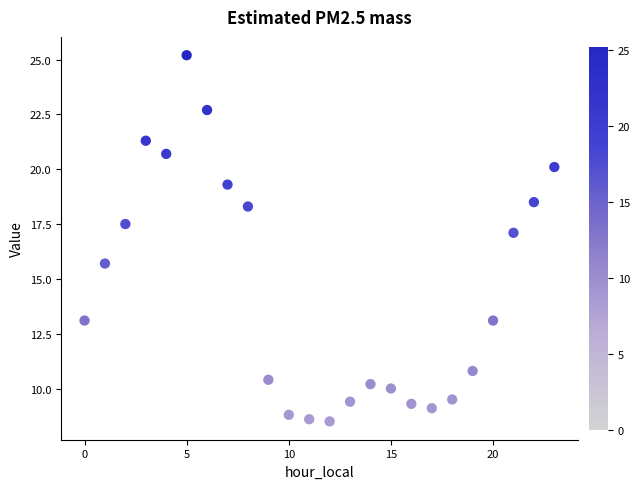

What Y value in the scatter plot is closest to 16?

15.7